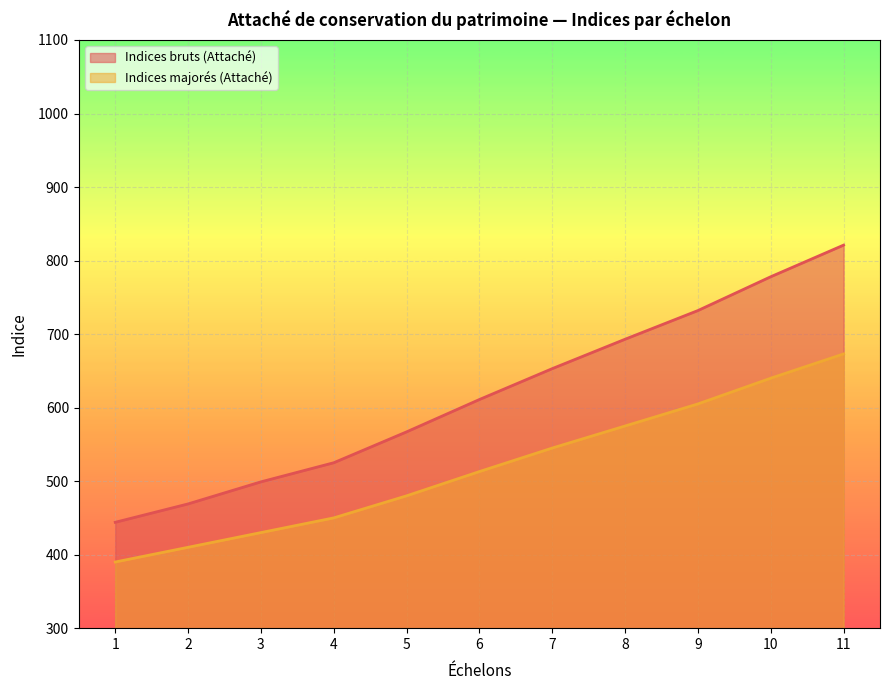

What is the spread (max minus min) of values at 9?

127